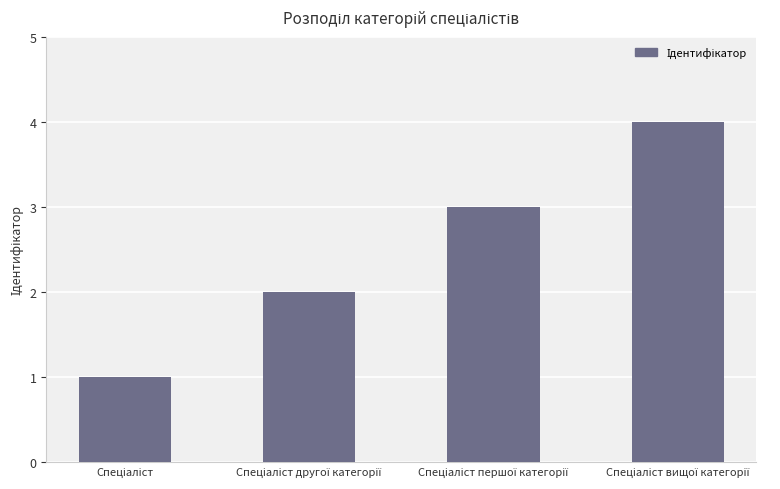

What is the maximum value shown in the chart?

4